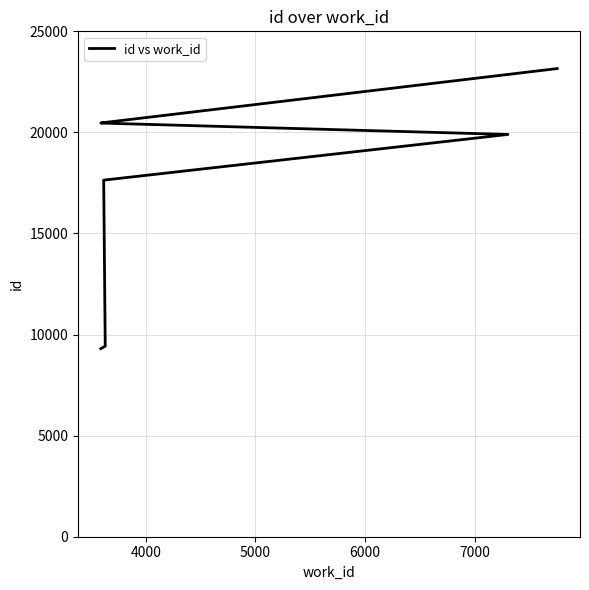

What is the sum of all values?

170596